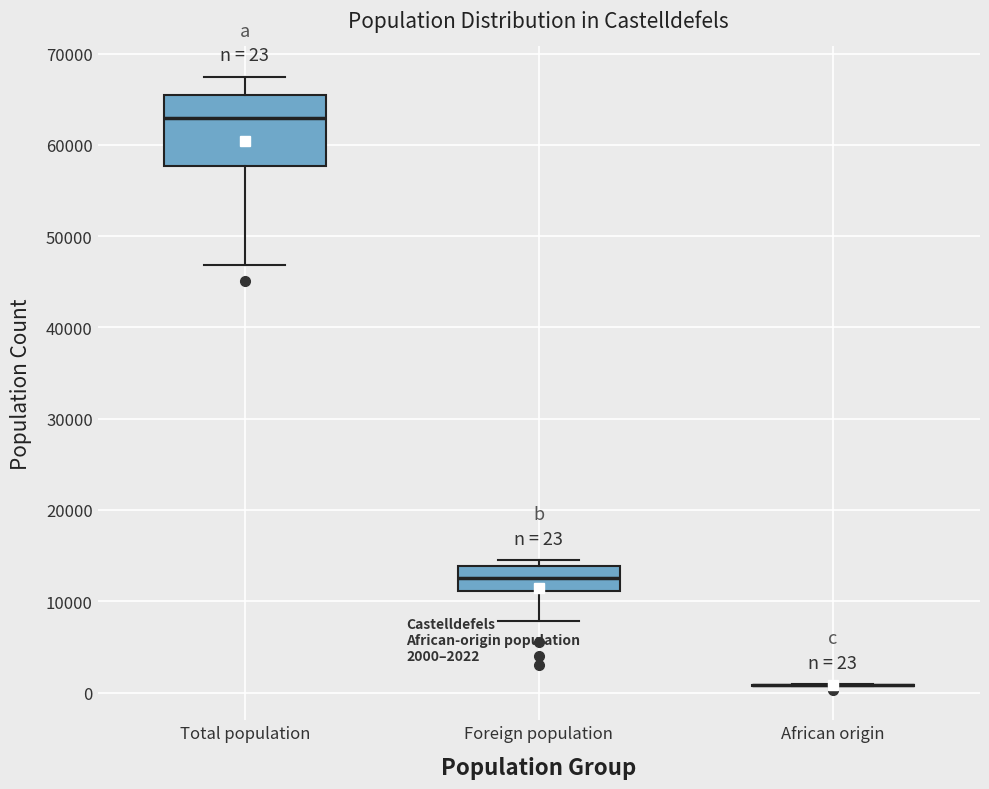

Comparing the boxes themselves (not the whiskers), which one is the tallest?

Total population